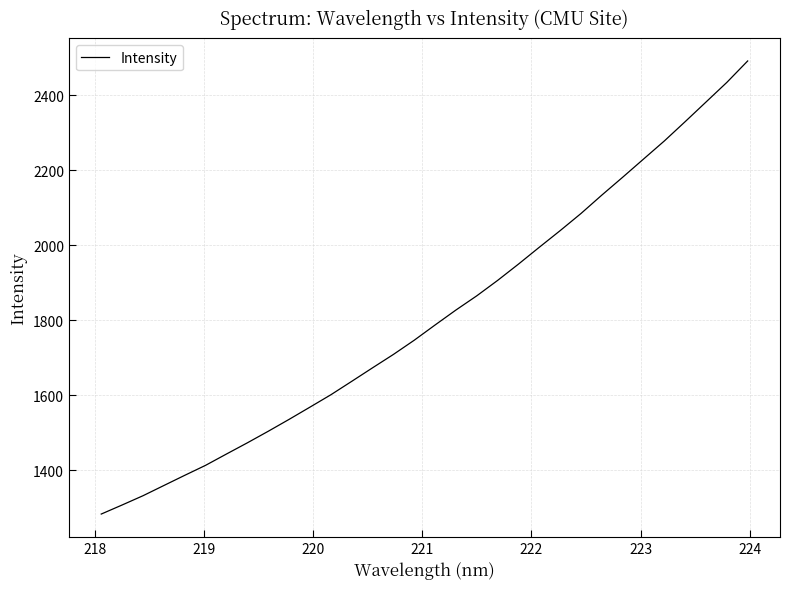

What is the smallest value displayed?

1282.5